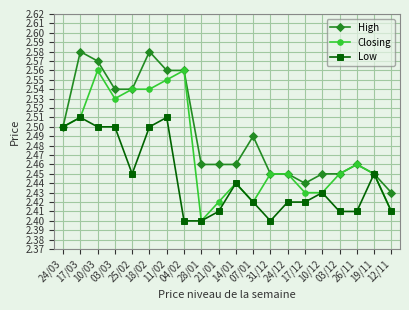

Which series has the largest total across all categories?

High